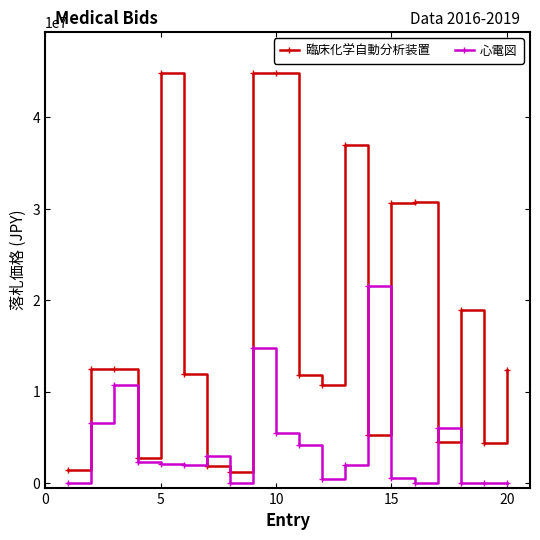

List the series in order of their overall mean, lowest first.

心電図, 臨床化学自動分析装置